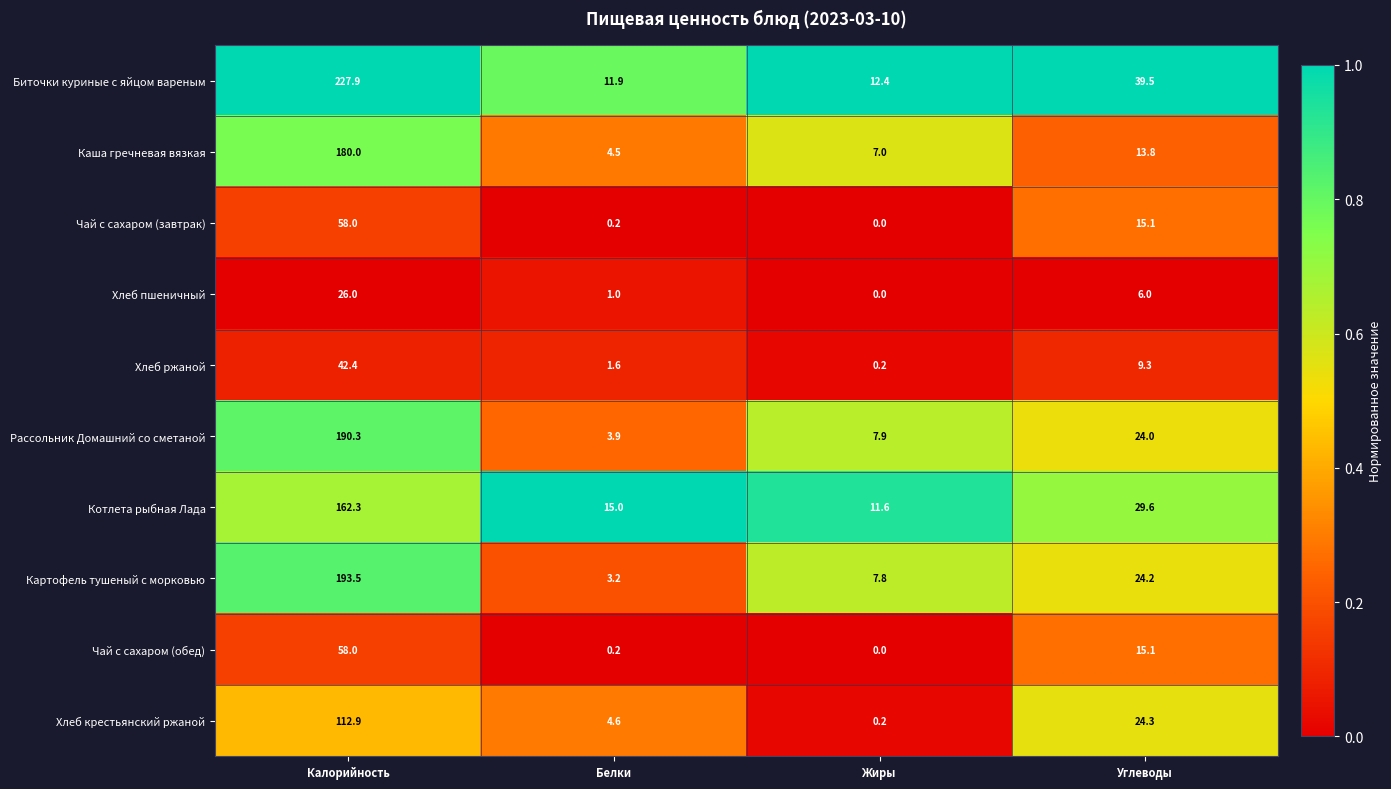

At how many categories does at least one series exceed 0?

4